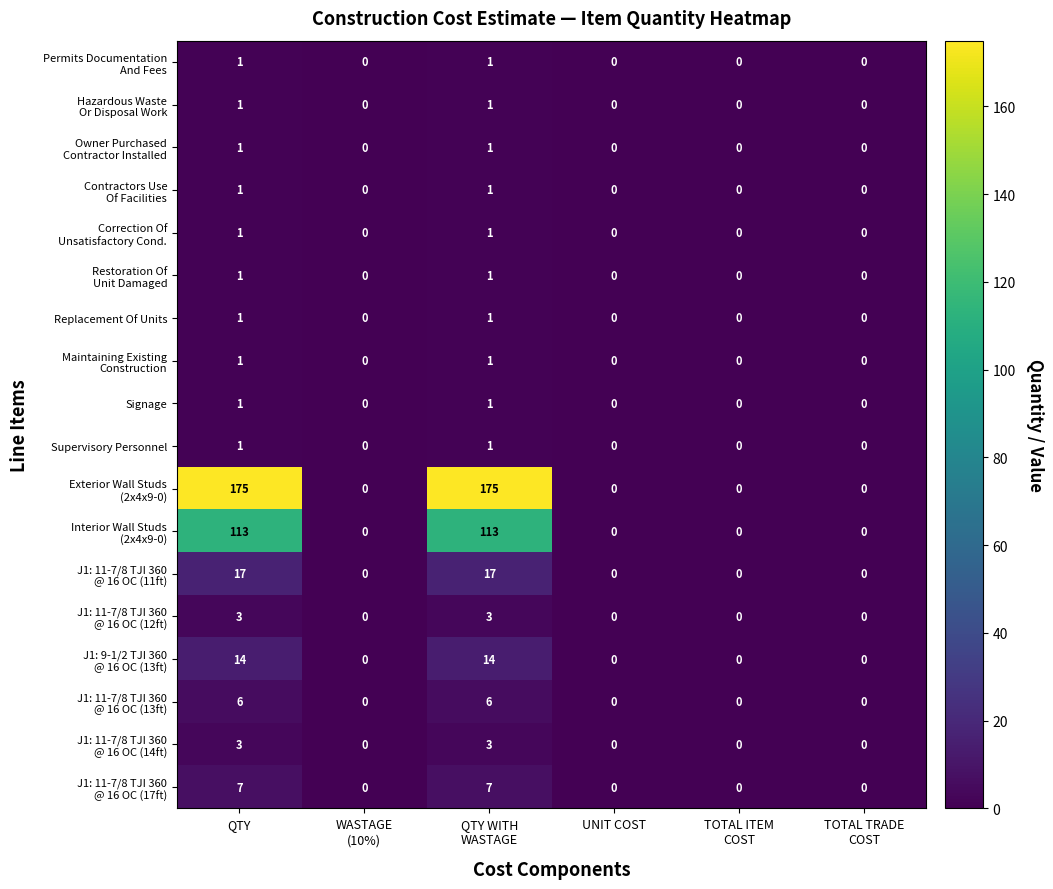

At how many categories does at least one series exceed 45?

2